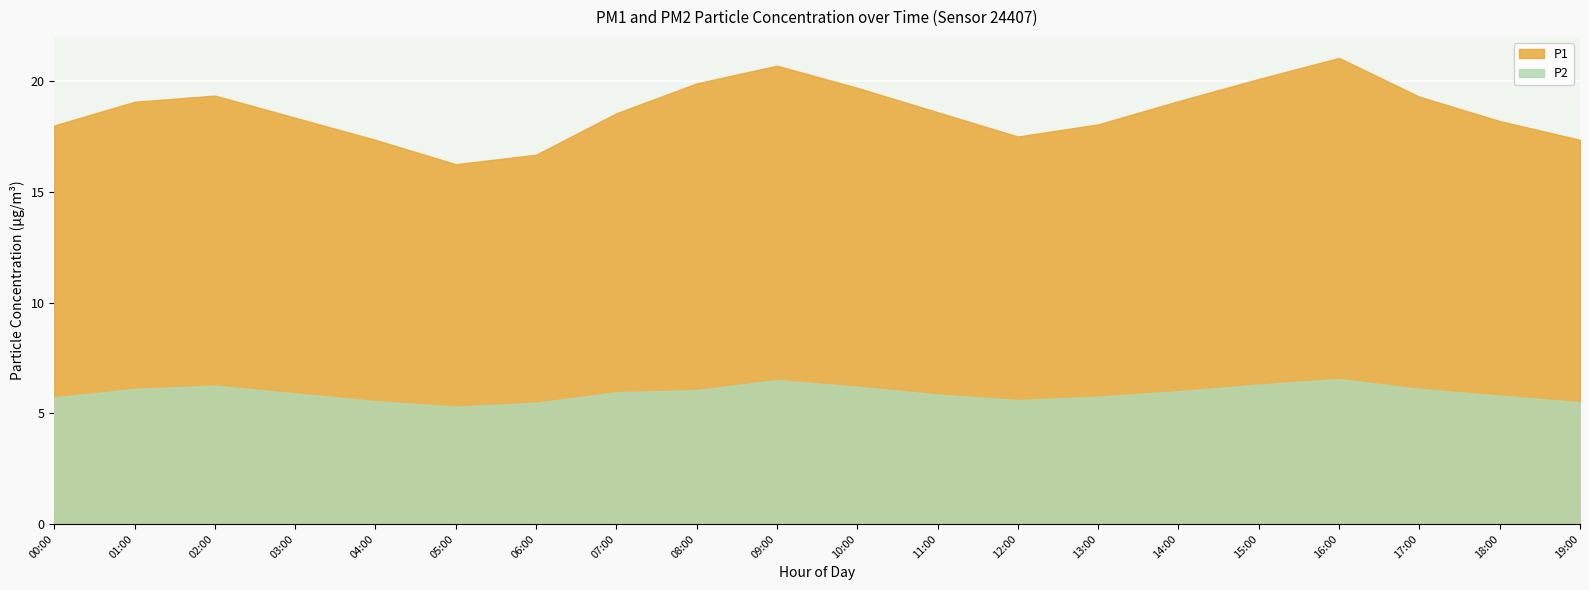

True or false: P2 and P1 cross at least once.

False